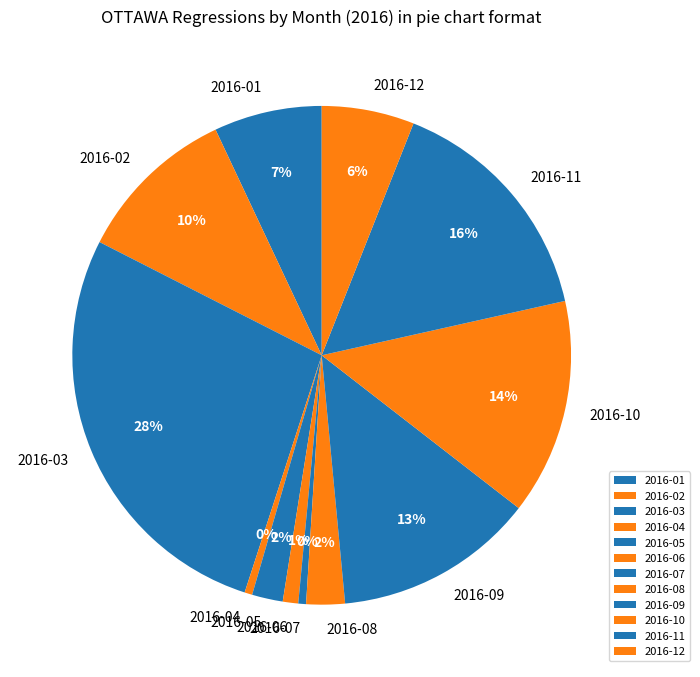

How many slices are in this pie chart?

12